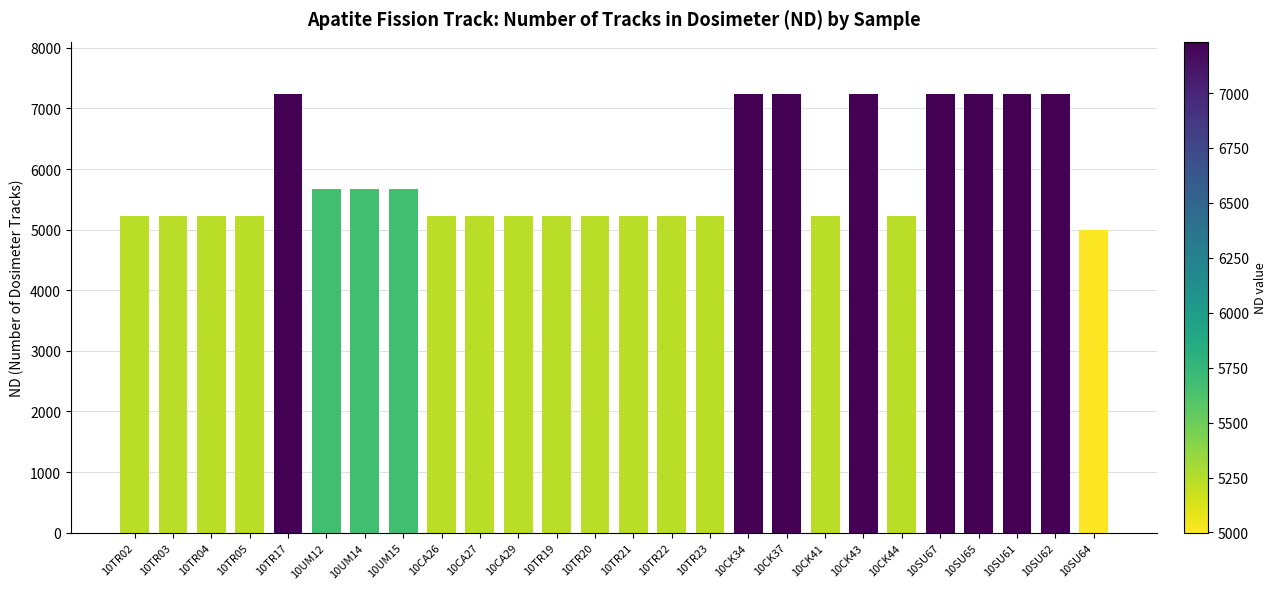

What is the ratio of the value at 10CK41 to the value at 10CK44?

1.0